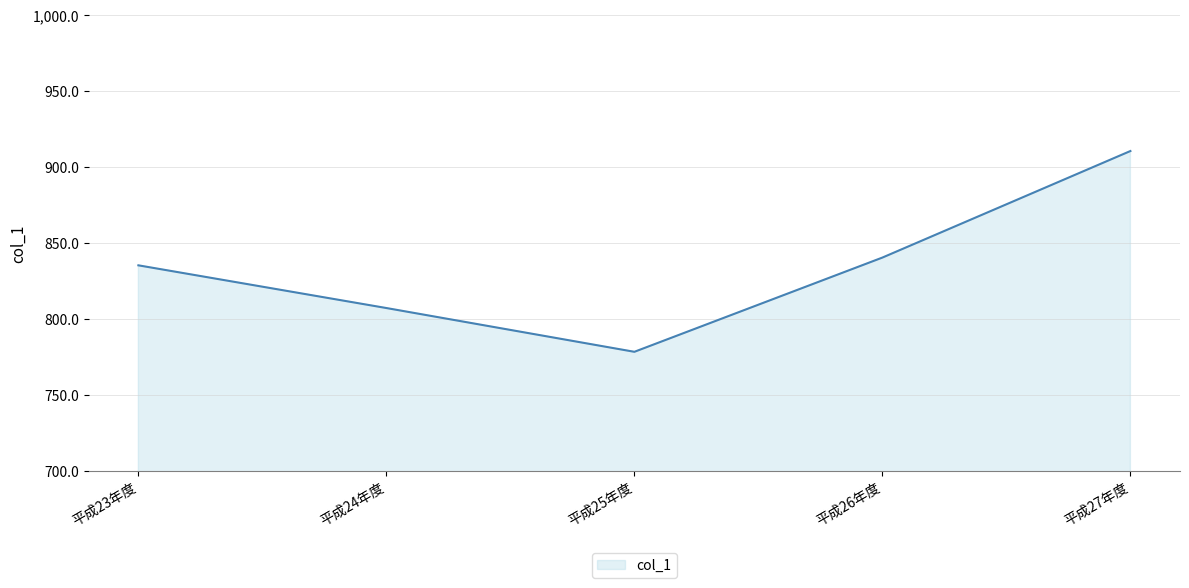

What is the change in value from 平成25年度 to 平成26年度?

+62.0